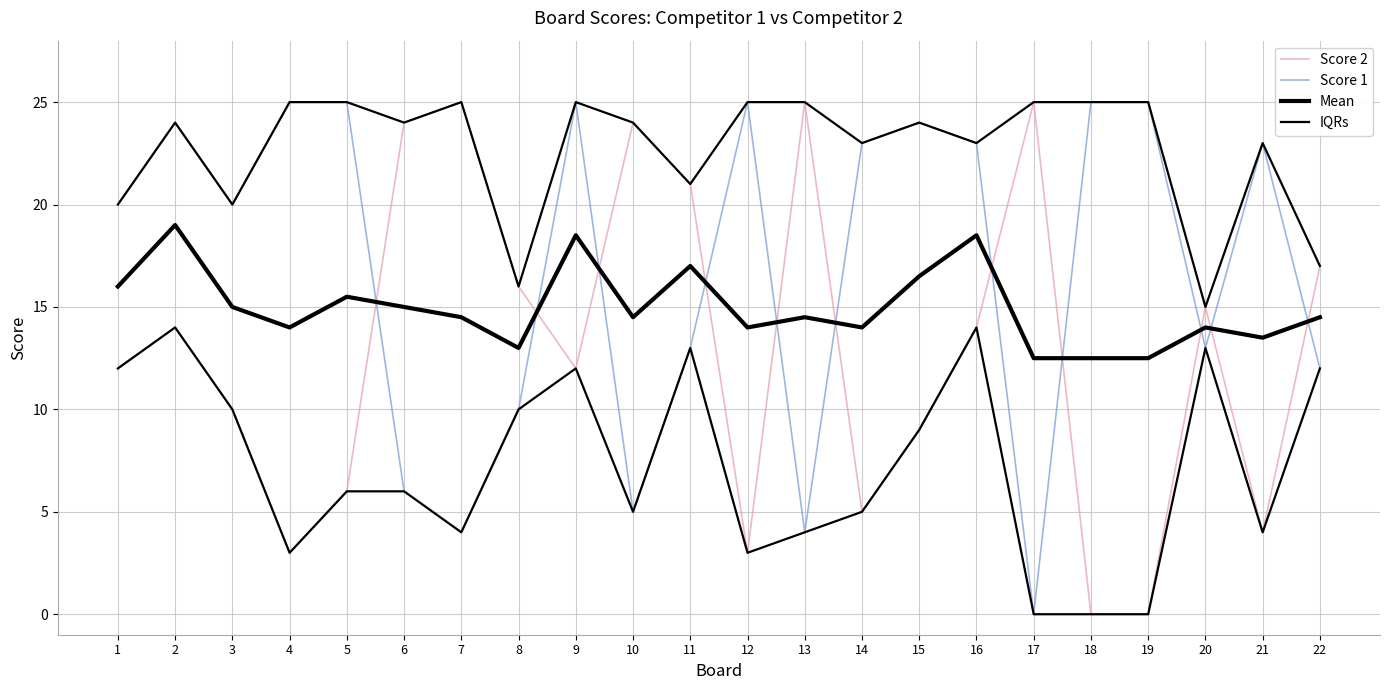

How many data points does each series have?

22